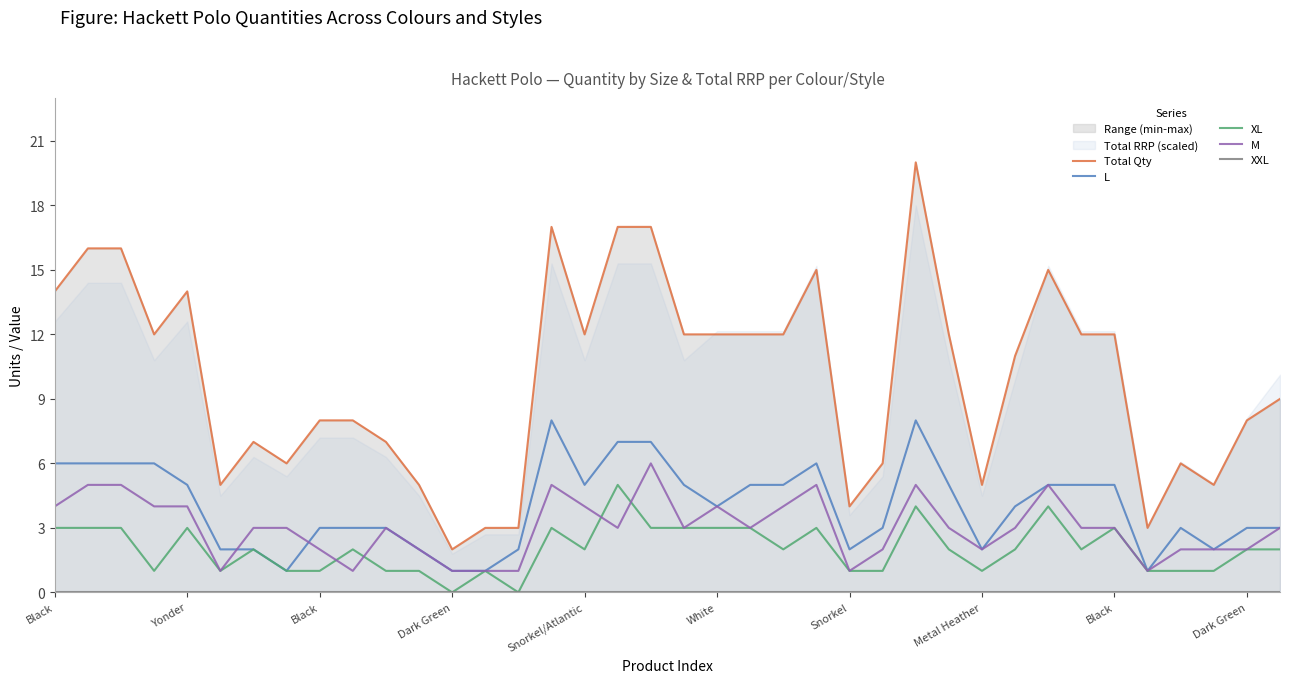

Which has a higher value, Snorkel/Atlantic or Black?

Snorkel/Atlantic